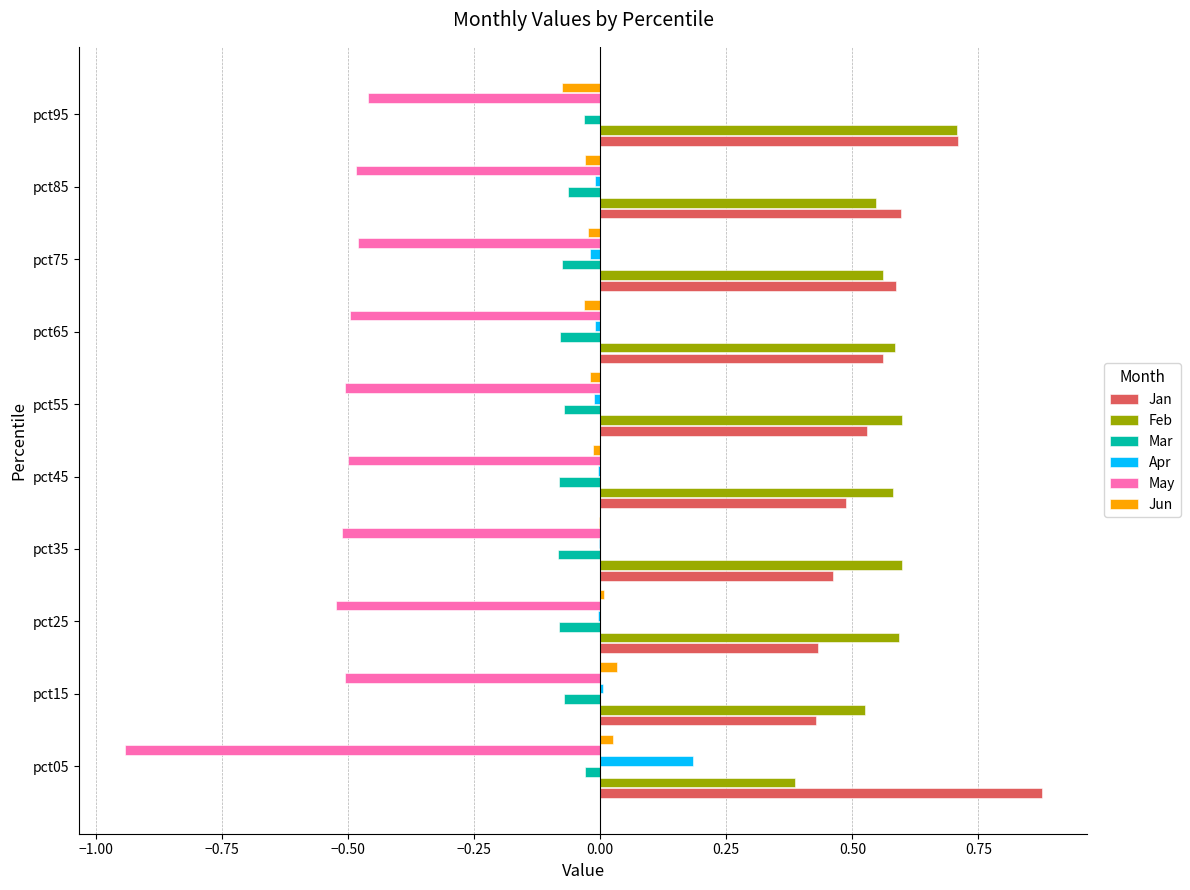

What is the maximum value for Feb?

0.7